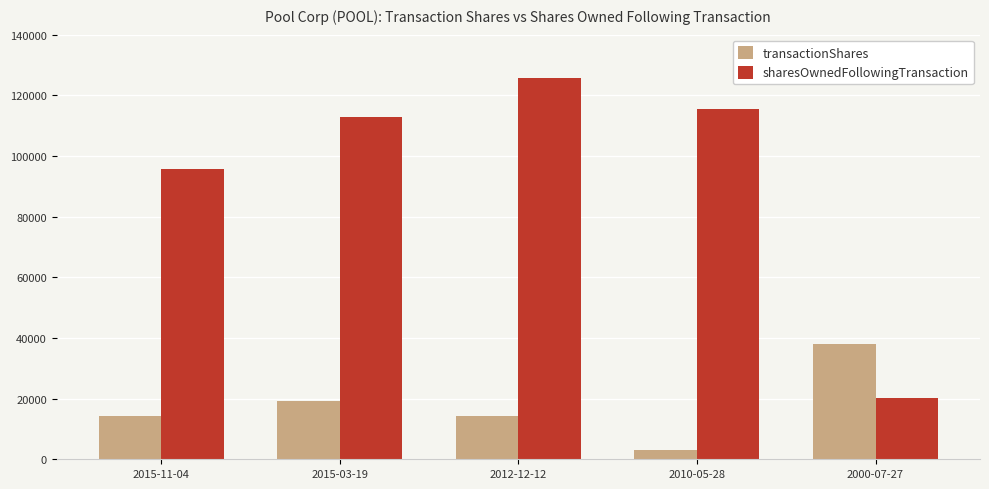

How many data points in sharesOwnedFollowingTransaction are less than 112919?

2